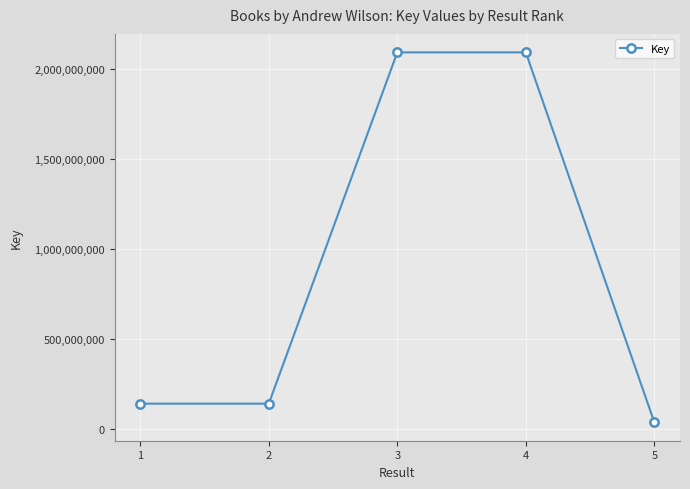

What is the sum of all values?

4498445559